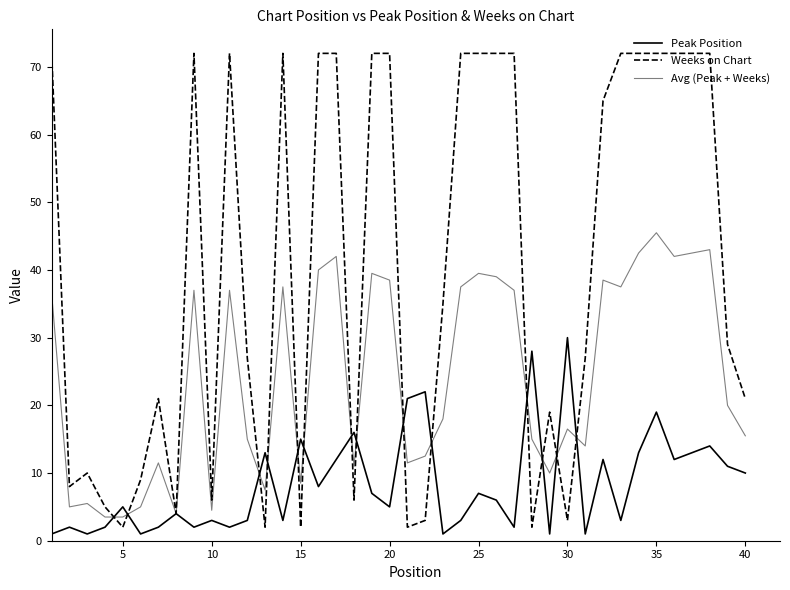

True or false: Avg (Peak + Weeks) and Peak Position intersect in this chart.

True